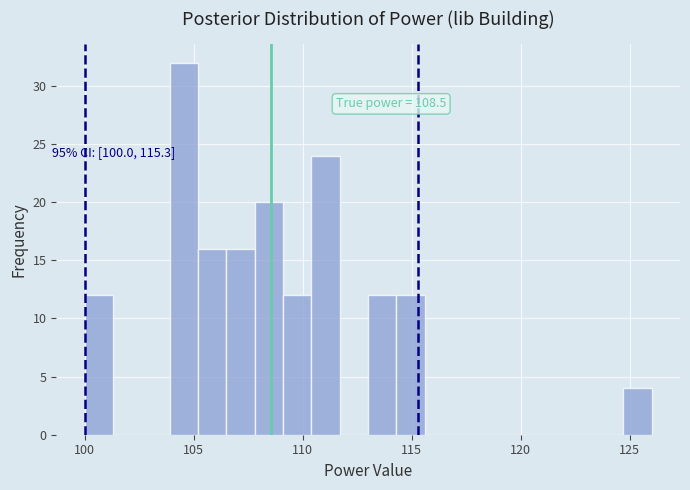

Read against the x-axis, roughly where is the centre of the tallest bar?

104.5